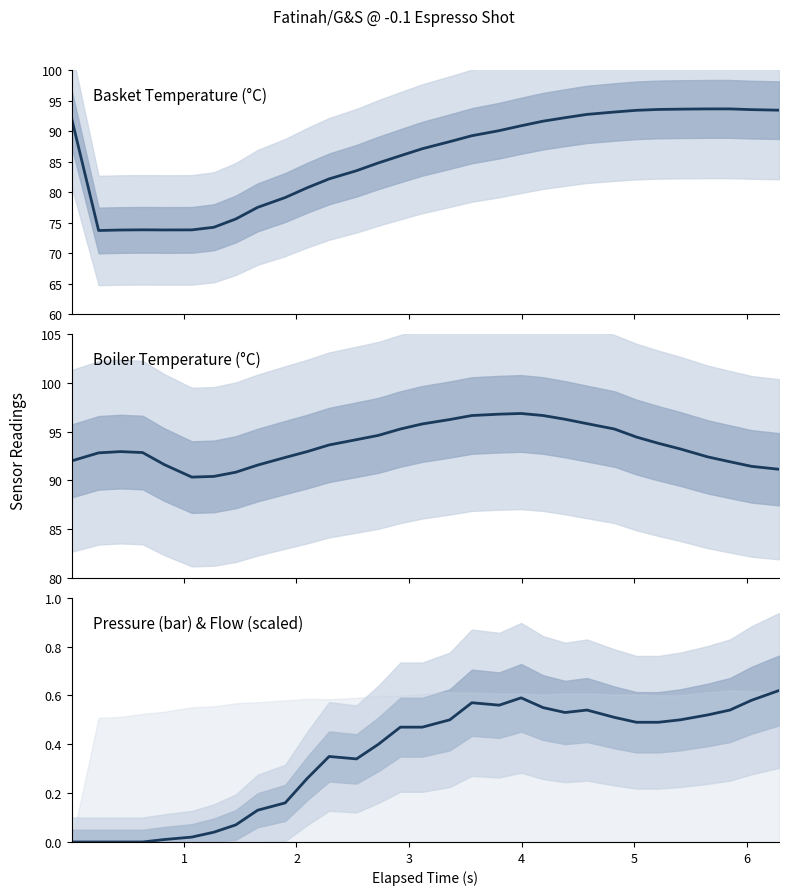

What is the average value of the pressure series?

0.3